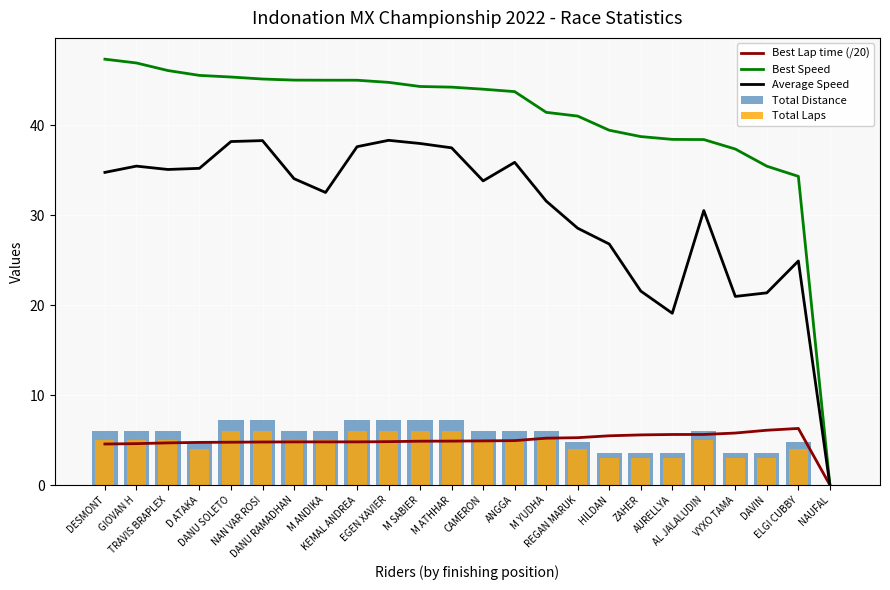

How many values in Total Laps are above zero?

23